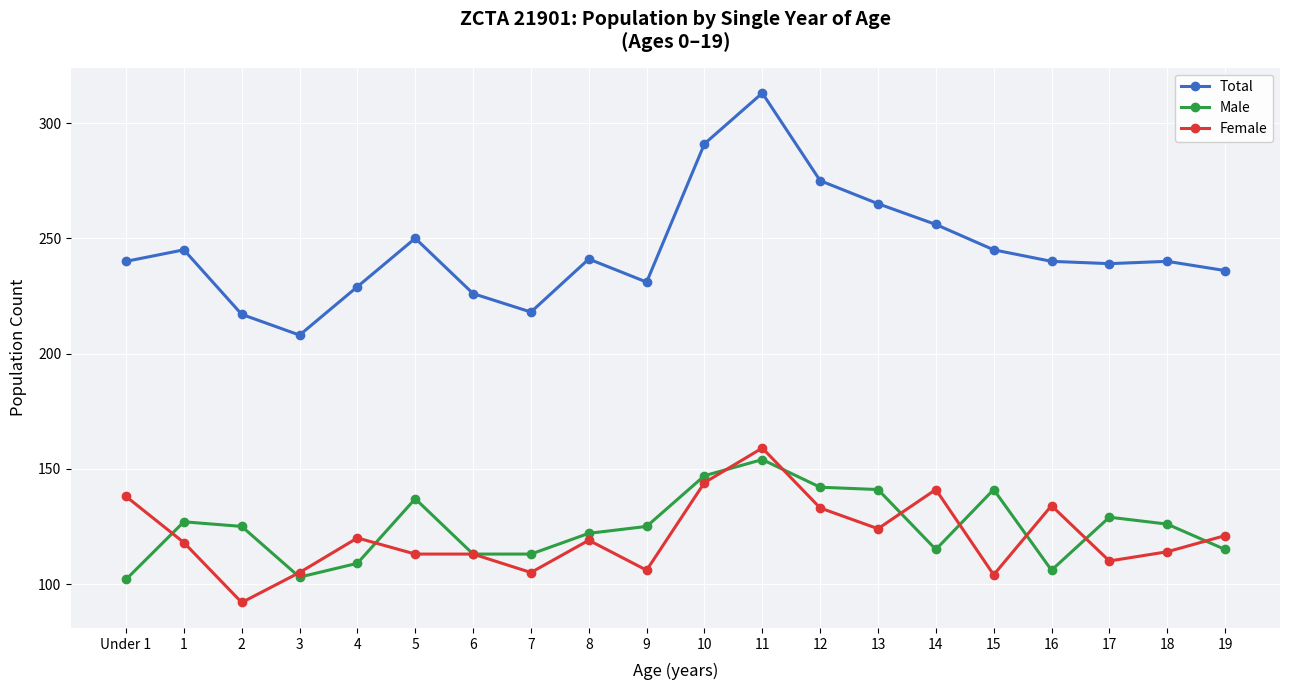

True or false: Female has more than 0 points higher than both neighbors.

True